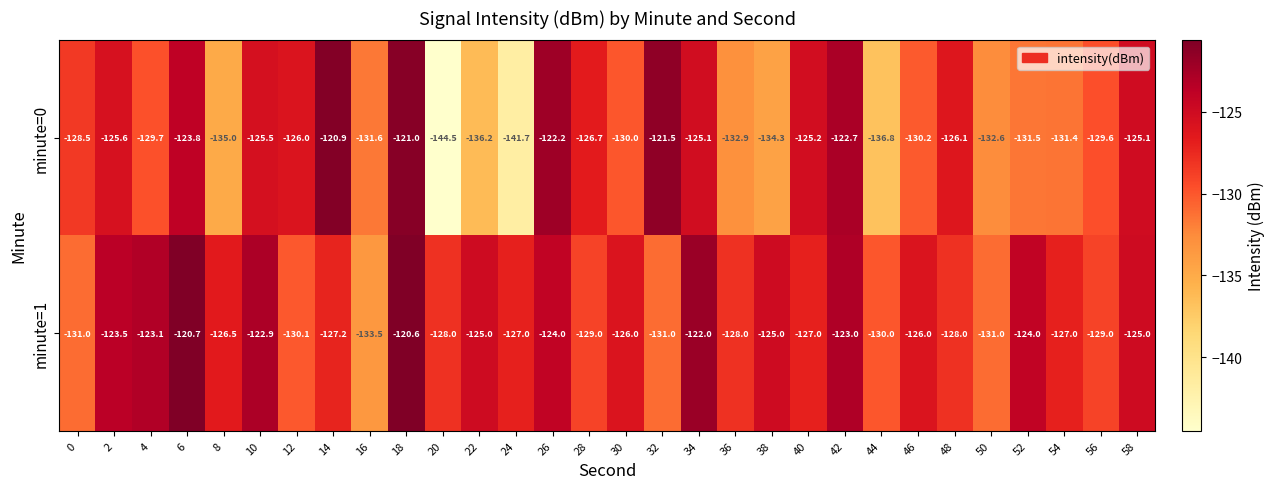

Which series has the widest spread of values?

minute=0